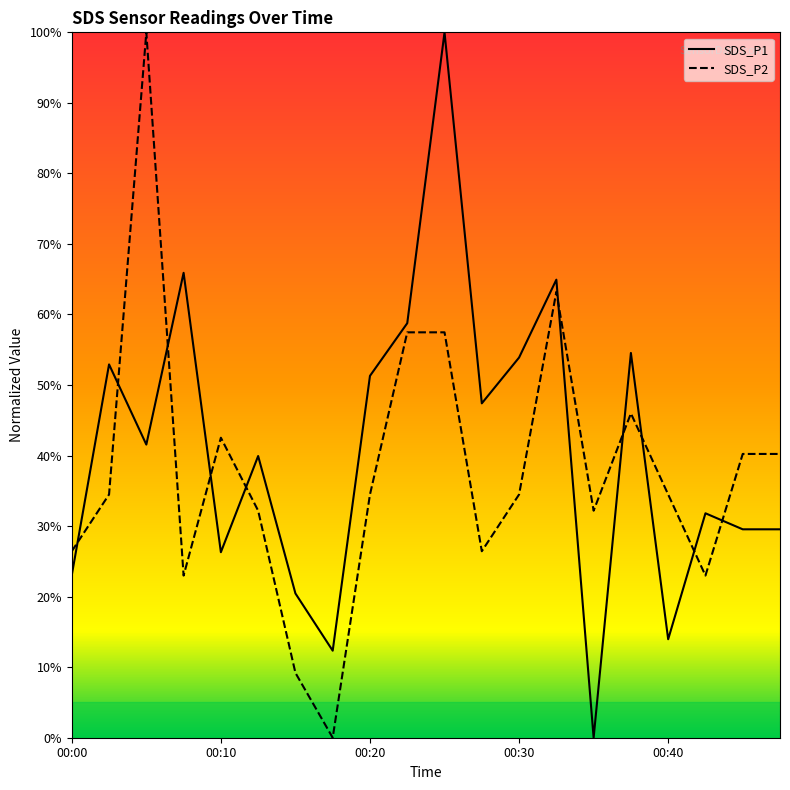

What is the maximum value shown in the chart?

100.0